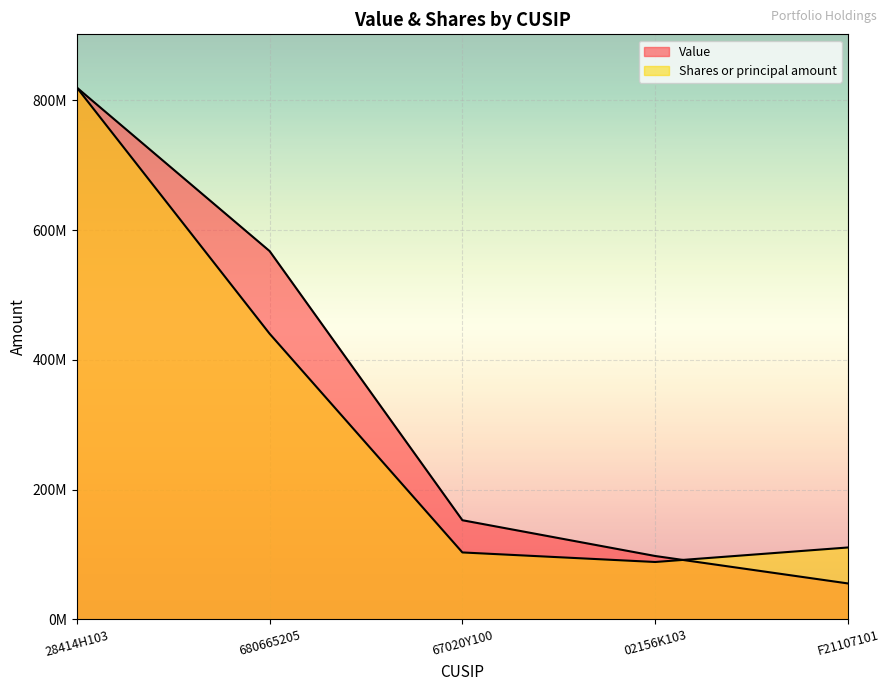

Reading left to right, what are all the values shown in this chart?

Value: 28414H103=819755000.0	680665205=567652000.0	67020Y100=152740000.0	02156K103=97590000.0	F21107101=55272000.0
Shares or principal amount: 28414H103=819755000.0	680665205=440277244.9	67020Y100=103074940.3	02156K103=88349948.8	F21107101=110731935.8